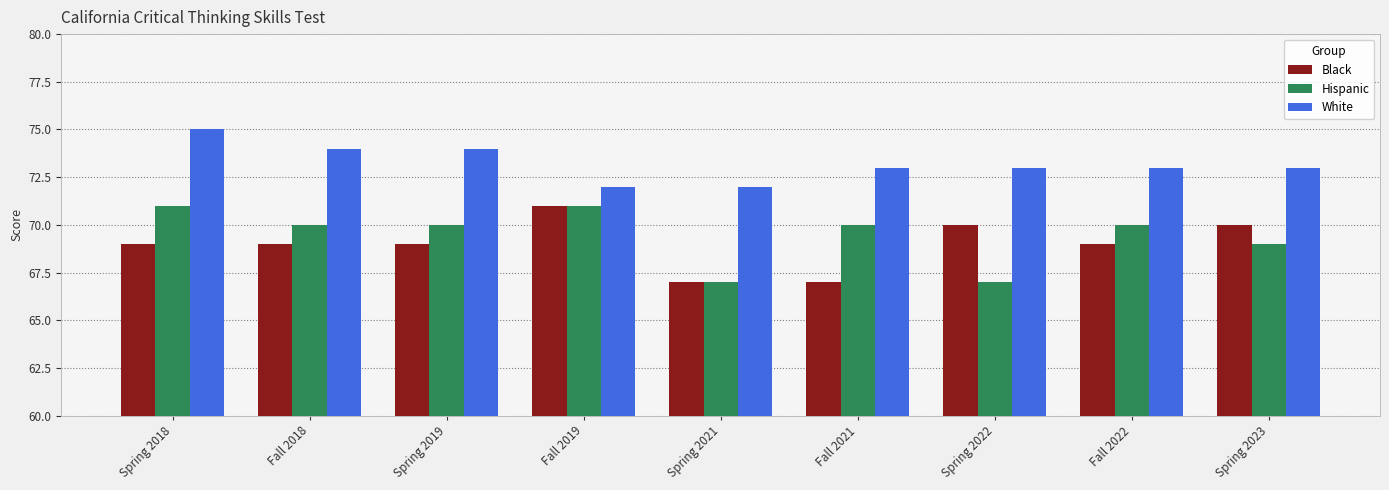

Reading left to right, what are all the values shown in this chart?

Black: 69	69	69	71	67	67	70	69	70
Hispanic: 71	70	70	71	67	70	67	70	69
White: 75	74	74	72	72	73	73	73	73